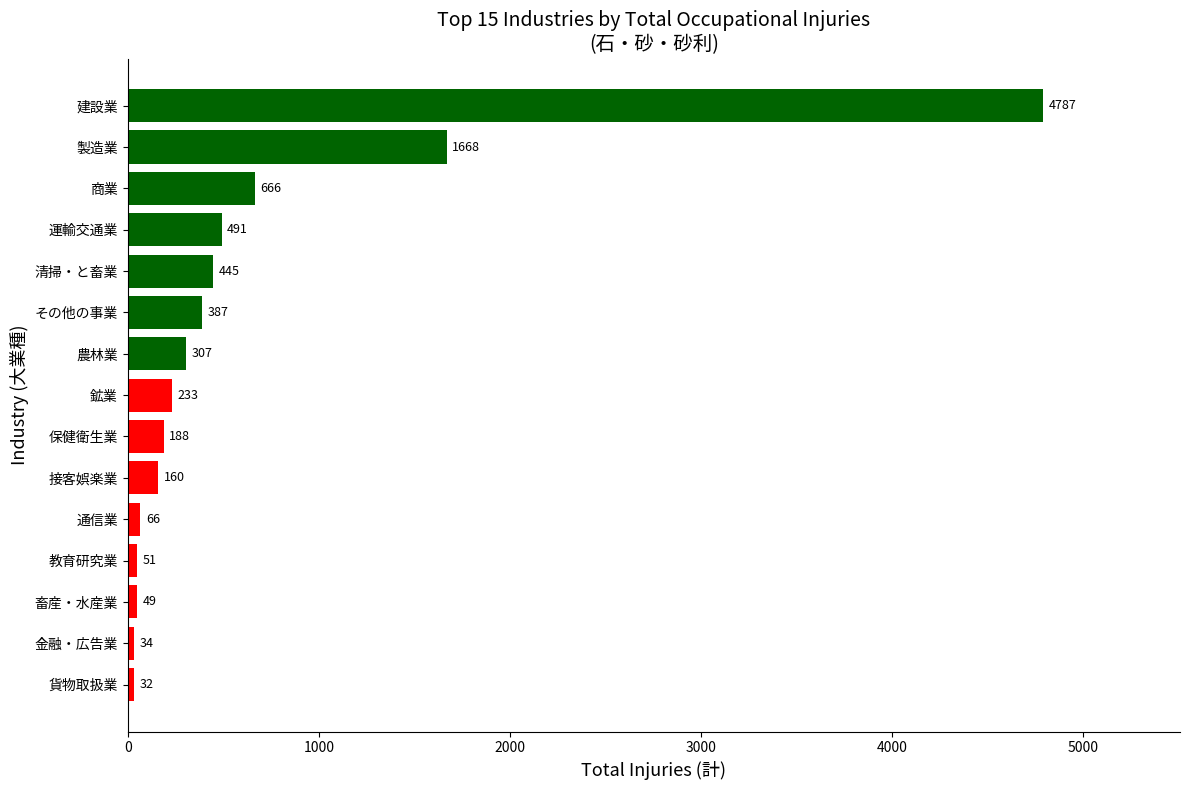

What is the approximate value at その他の事業, to the nearest 100?

400